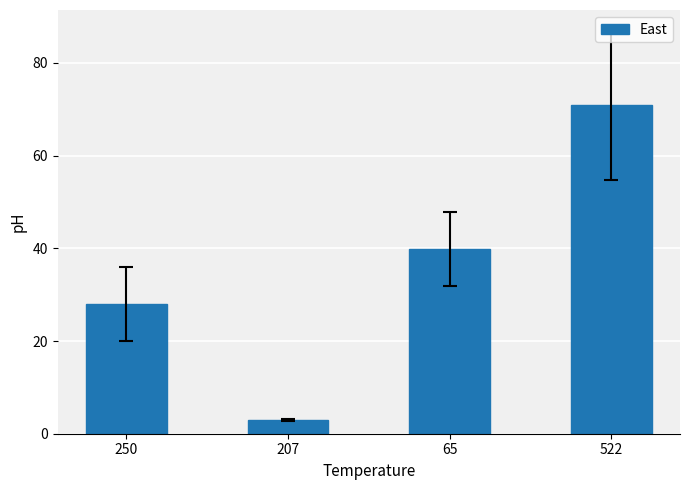

Which category has the highest value across all series?

522